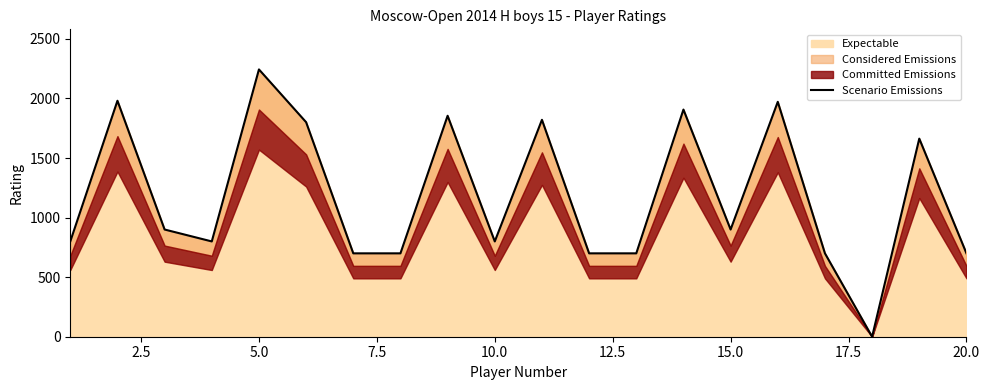

Is it true that the value at 15.0 is 1222?

False